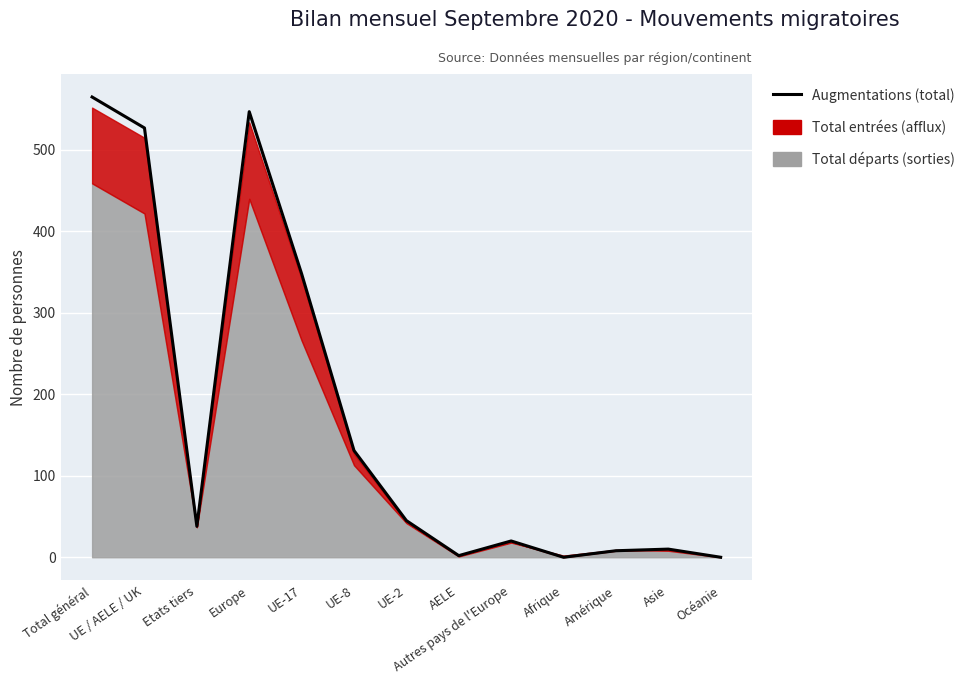

Reading left to right, extract all data points from this chart.

Total général=565	UE / AELE / UK=527	Etats tiers=38	Europe=547	UE-17=348	UE-8=131	UE-2=45	AELE=2	Autres pays de l'Europe=20	Afrique=0	Amérique=8	Asie=10	Océanie=0